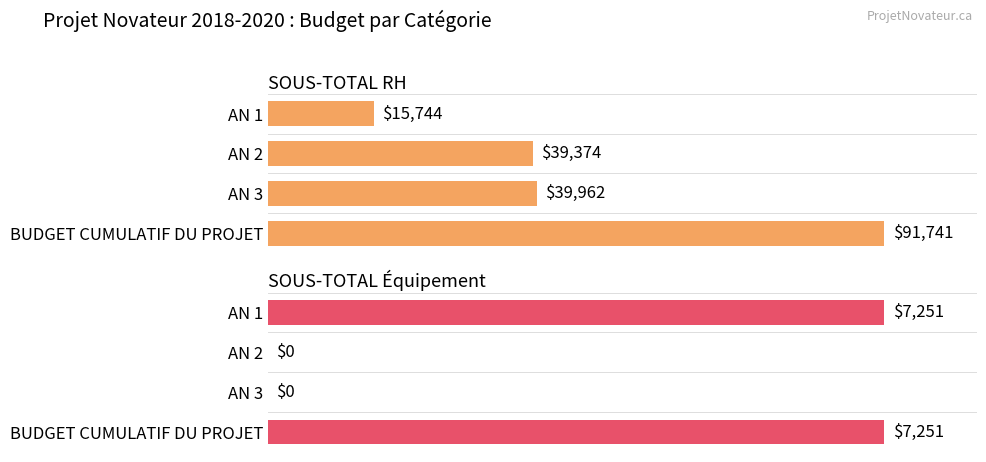

How many data points in SOUS-TOTAL Équipement are less than 100?

2